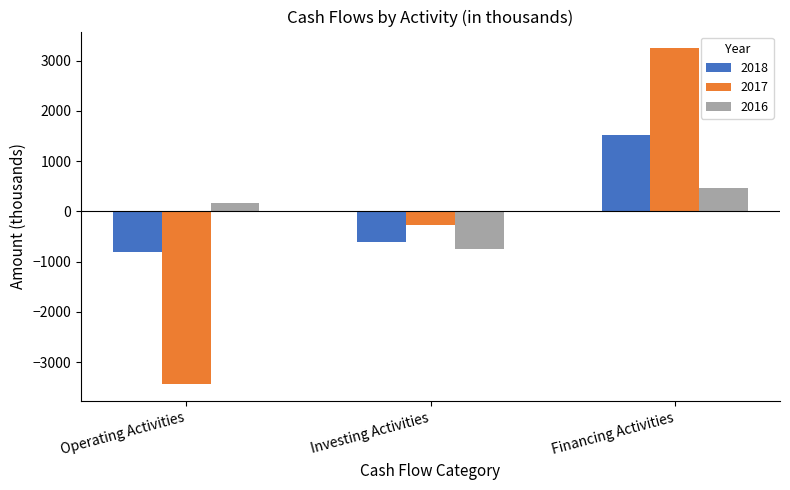

What are all the series names shown in the legend?

2018, 2017, 2016